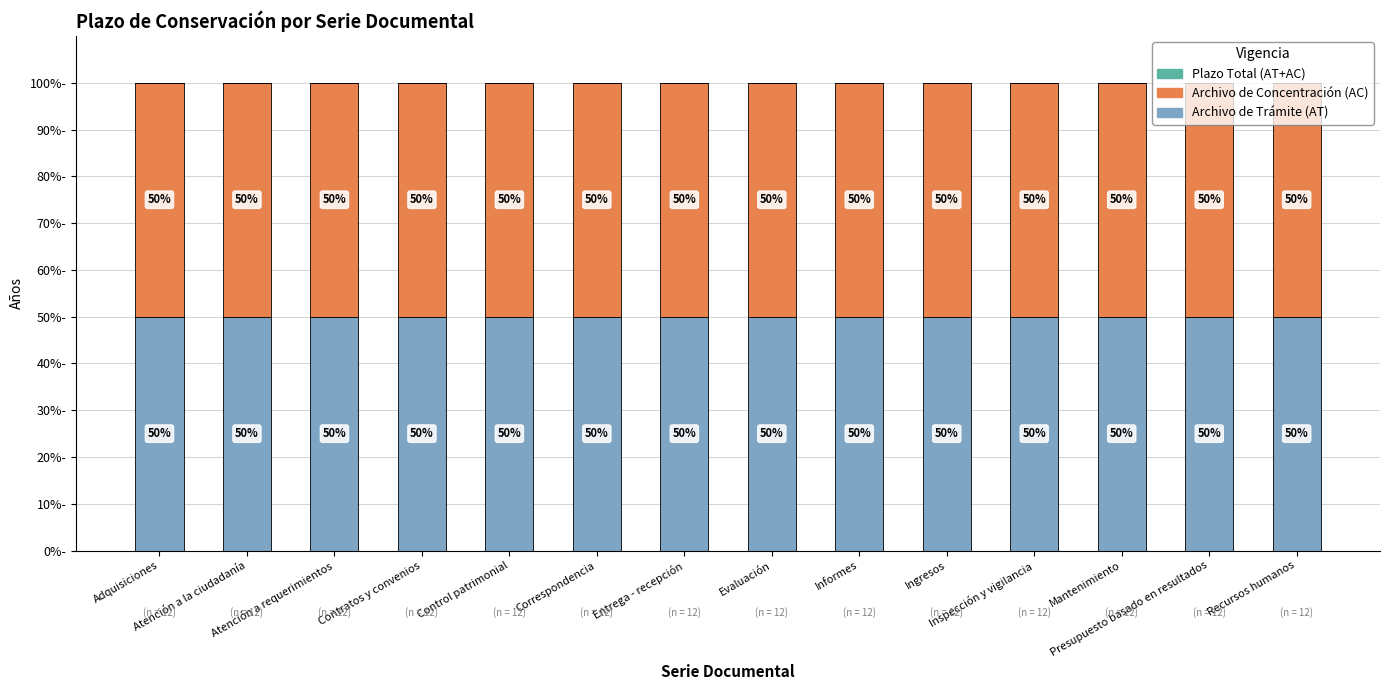

Reading right to left, what are all the values shown in this chart?

Archivo de Trámite (AT): Recursos humanos=50	Presupuesto basado en resultados=50	Mantenimiento=50	Inspección y vigilancia=50	Ingresos=50	Informes=50	Evaluación=50	Entrega - recepción=50	Correspondencia=50	Control patrimonial=50	Contratos y convenios=50	Atención a requerimientos=50	Atención a la ciudadanía=50	Adquisiciones=50
Archivo de Concentración (AC): Recursos humanos=50	Presupuesto basado en resultados=50	Mantenimiento=50	Inspección y vigilancia=50	Ingresos=50	Informes=50	Evaluación=50	Entrega - recepción=50	Correspondencia=50	Control patrimonial=50	Contratos y convenios=50	Atención a requerimientos=50	Atención a la ciudadanía=50	Adquisiciones=50
Plazo Total (AT+AC): Recursos humanos=0	Presupuesto basado en resultados=0	Mantenimiento=0	Inspección y vigilancia=0	Ingresos=0	Informes=0	Evaluación=0	Entrega - recepción=0	Correspondencia=0	Control patrimonial=0	Contratos y convenios=0	Atención a requerimientos=0	Atención a la ciudadanía=0	Adquisiciones=0